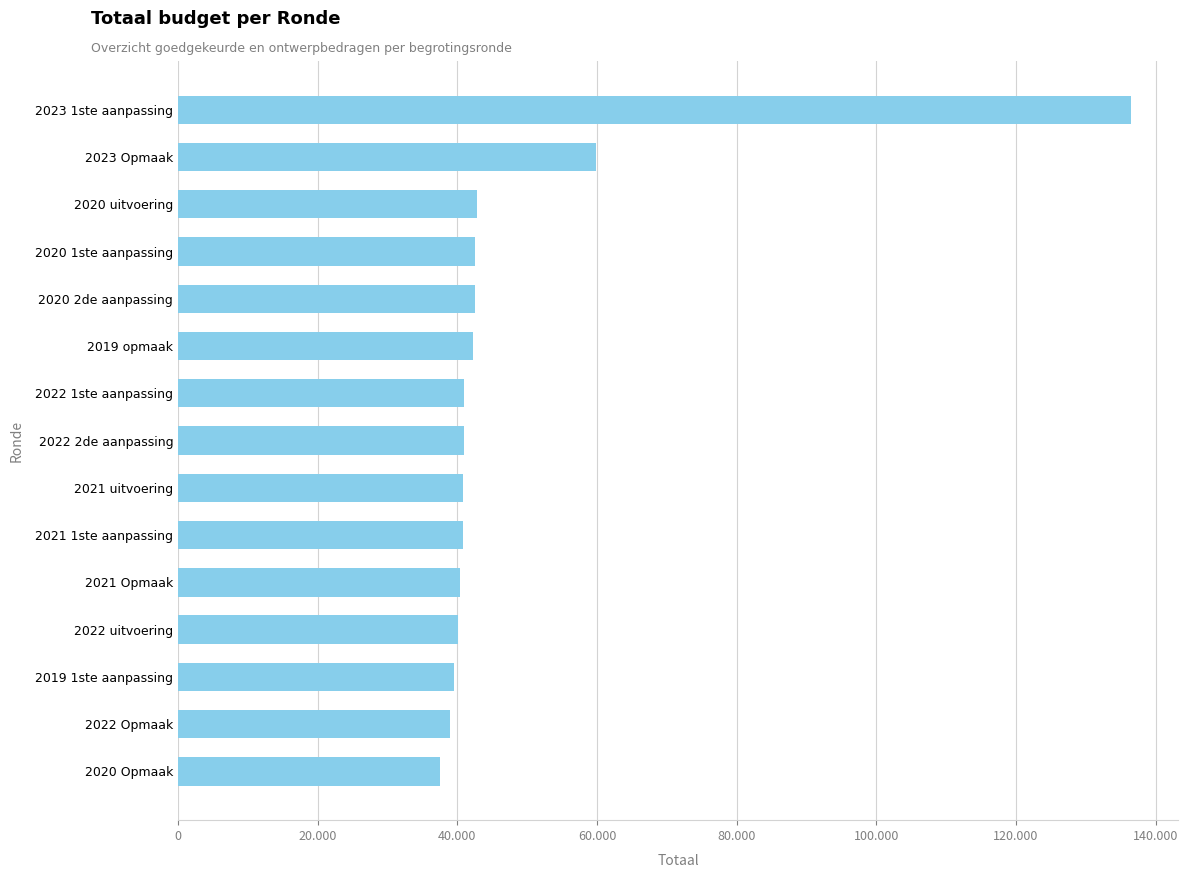

What is the difference between the maximum and minimum values?

98889